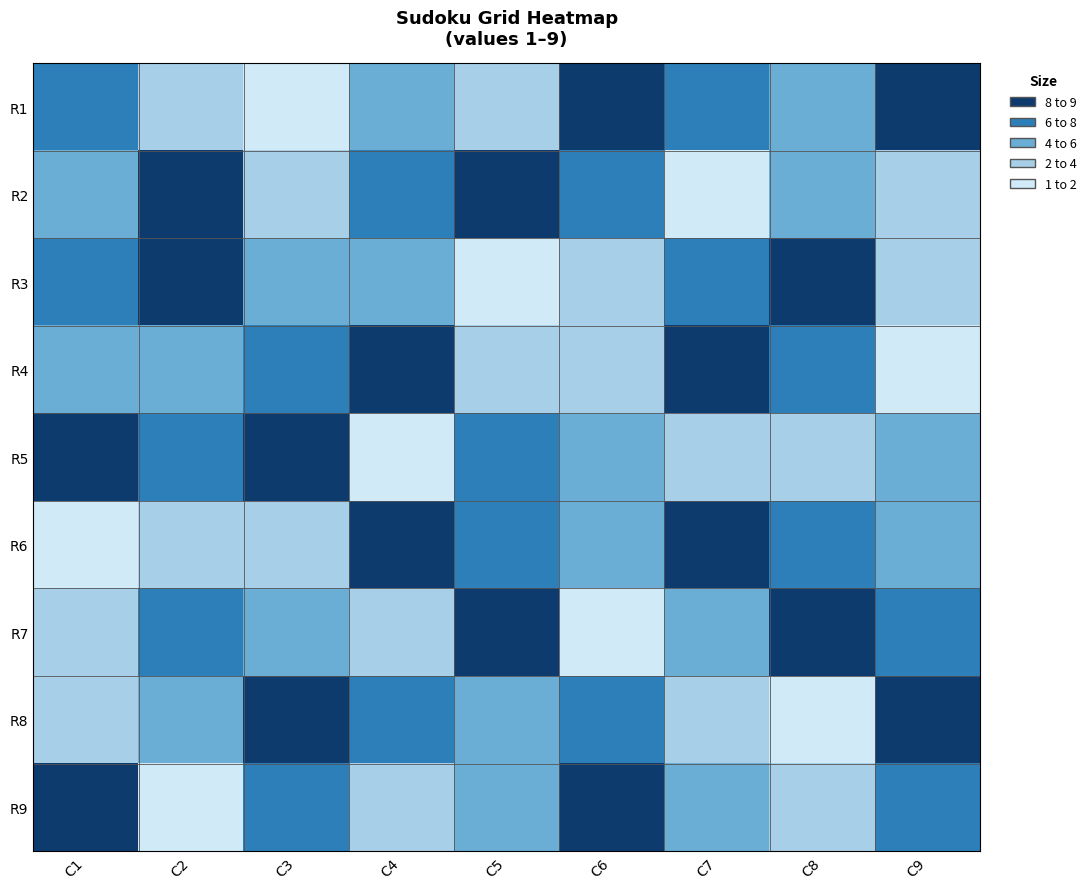

At which category does the chart reach its minimum across all series?

C3